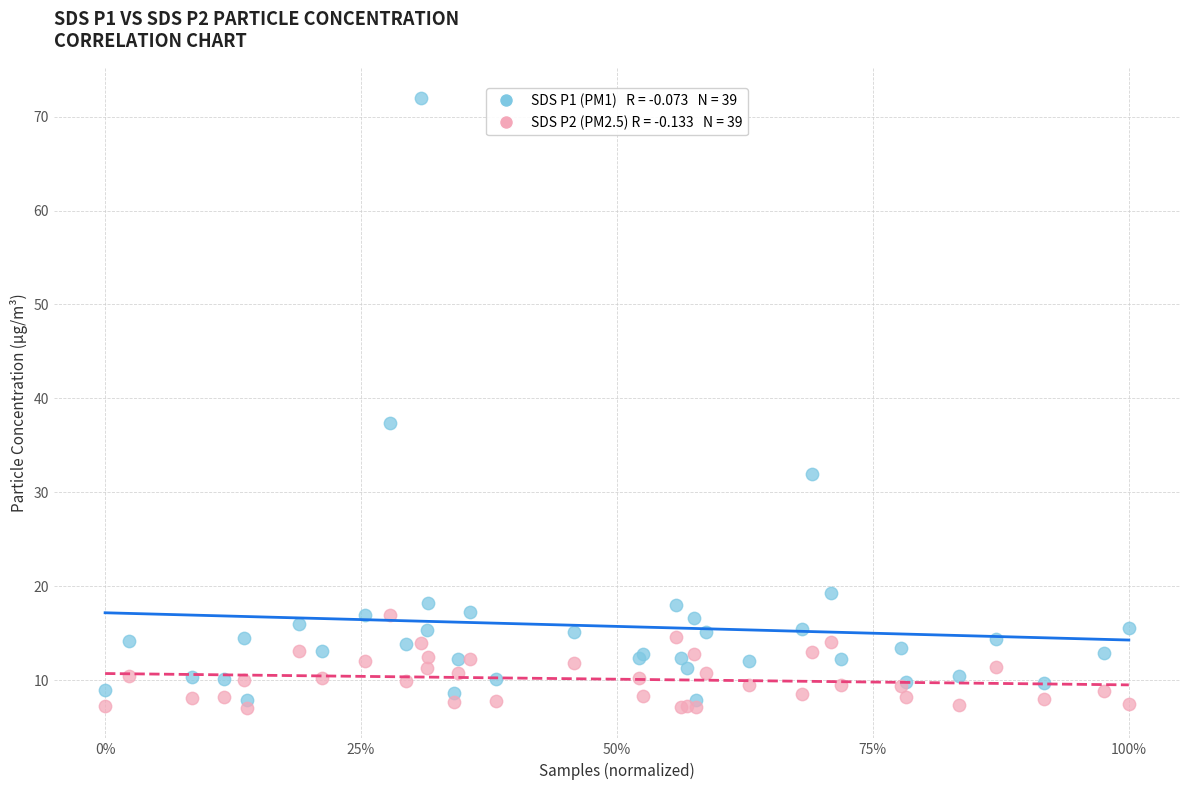

Across all series, what Y value is closest to 39?

37.3